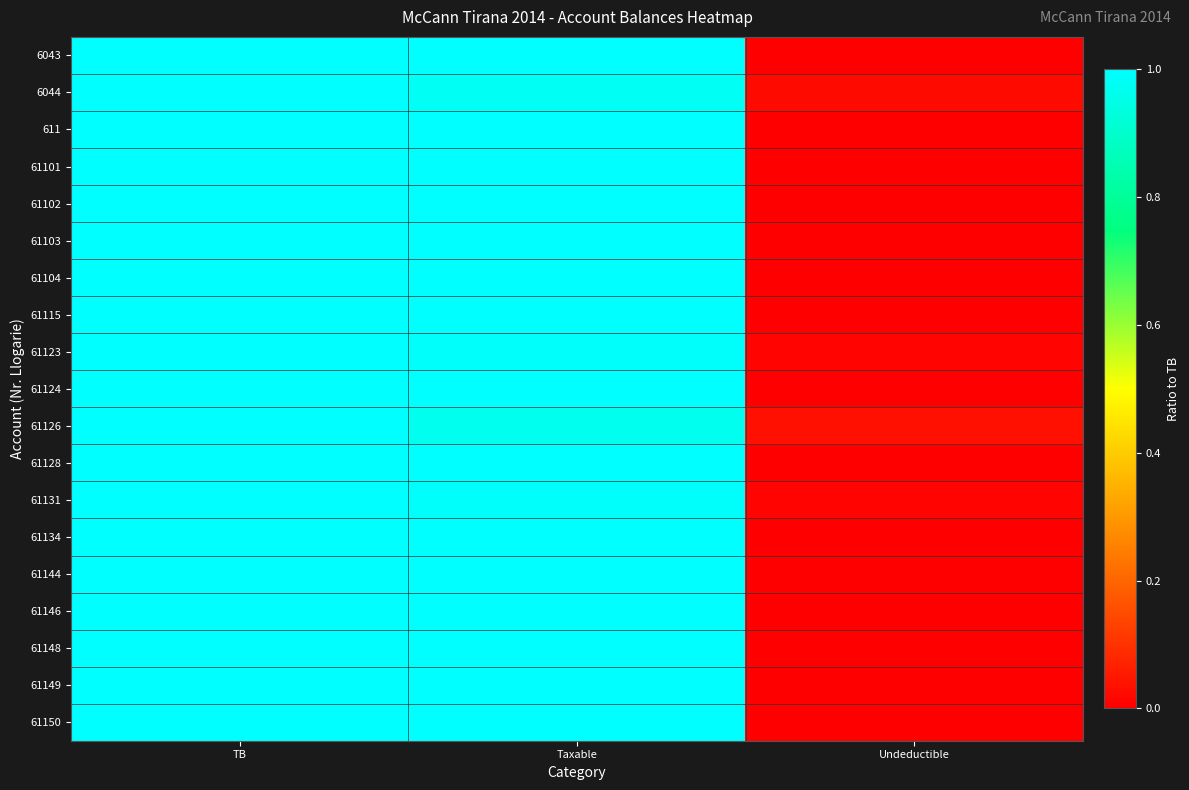

At which category does the chart reach its minimum across all series?

Undeductible